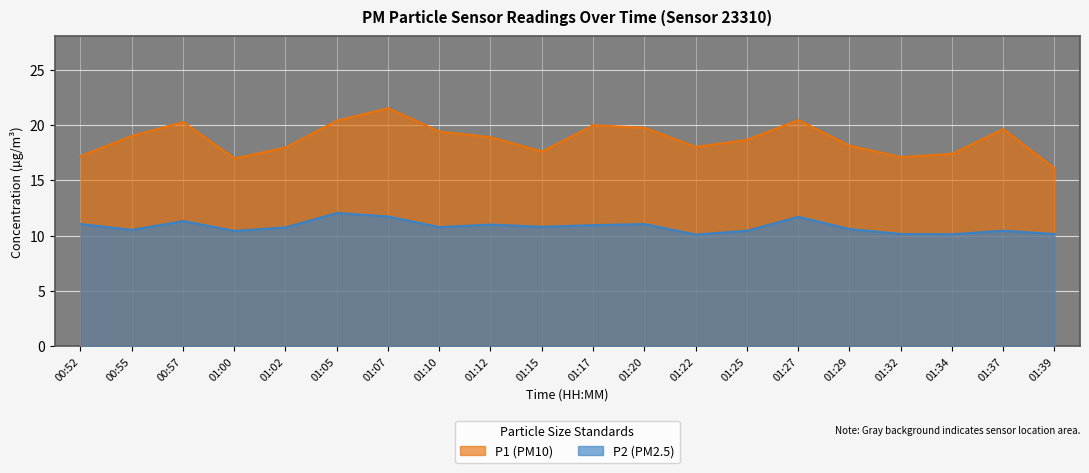

What is the label of the 1st point from the right?

01:39